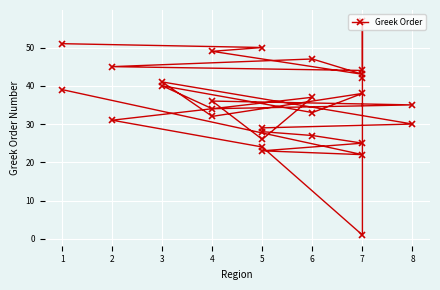

Count the number of categories in the chart.

30